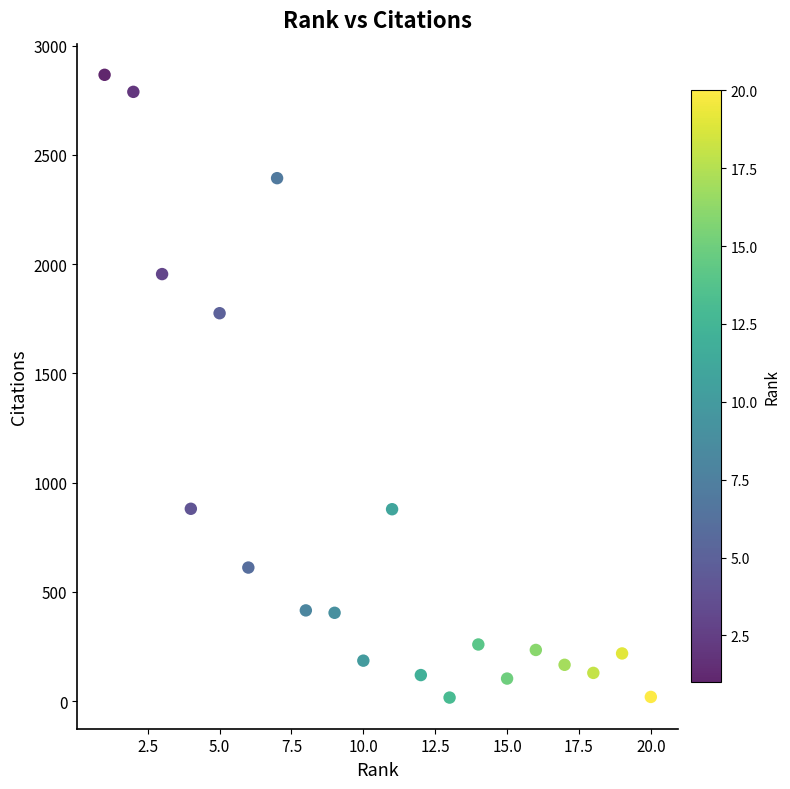

What is the range of Y values (max minus min)?

2850